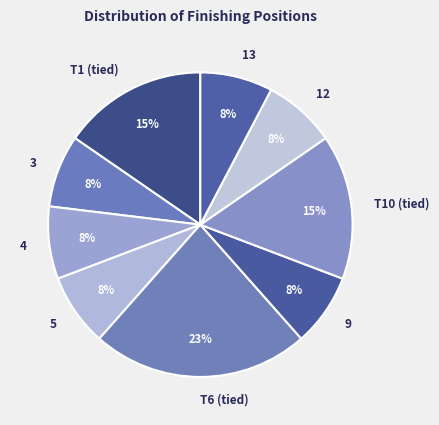

Between T10 (tied) and 13, which is larger?

T10 (tied)